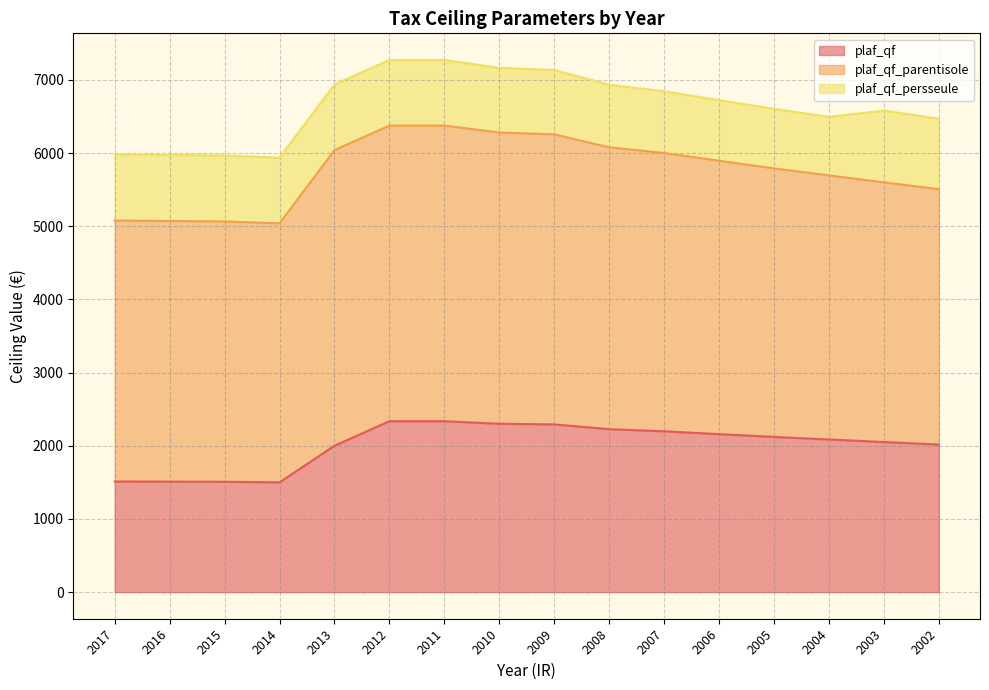

Reading left to right, transcribe all the data shown in this chart.

plaf_qf: 1512	1510	1508	1500	2000	2336	2336	2301	2292	2227	2198	2159	2121	2086	2051	2017
plaf_qf_parentisole: 3566	3562	3558	3540	4040	4040	4040	3980	3964	3852	3803	3736	3670	3609	3549	3490
plaf_qf_persseule: 903	902	901	897	897	897	897	884	880	855	844	829	814	800	980	964